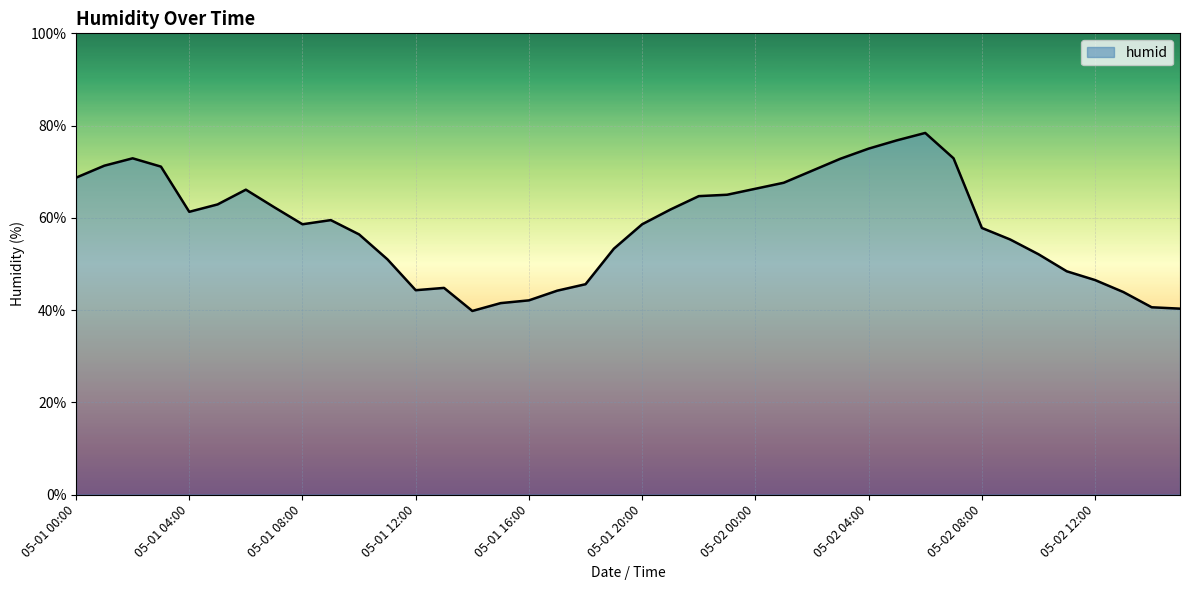

What is the maximum value shown in the chart?

78.4